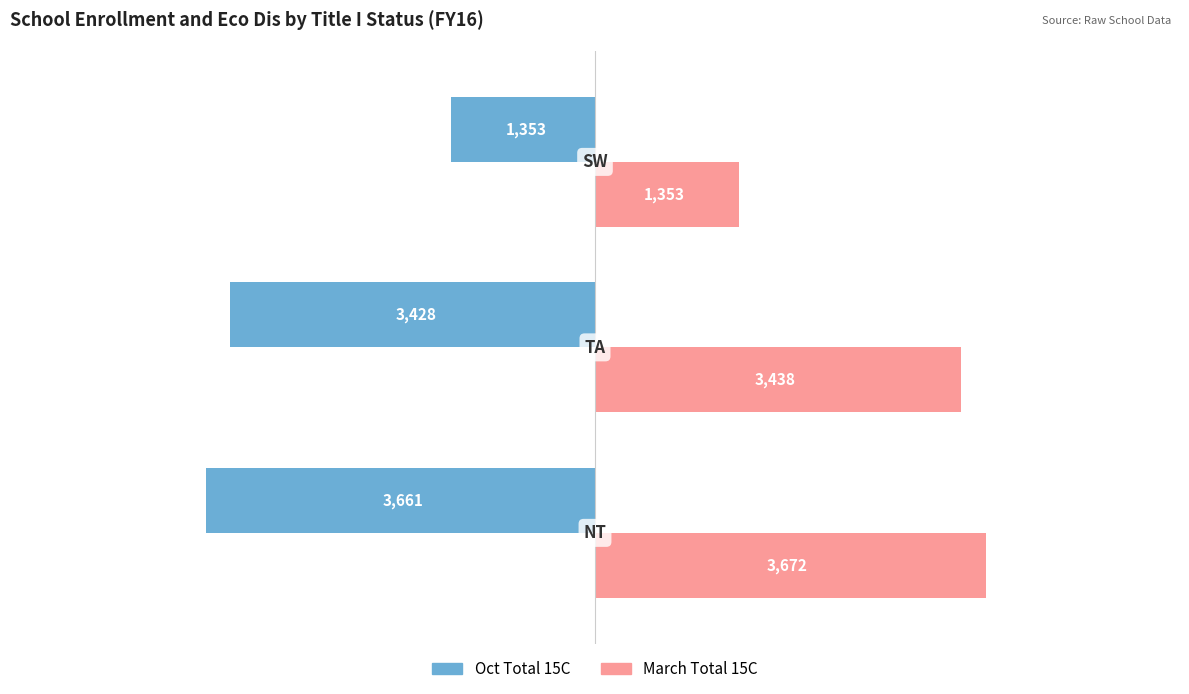

What is the greatest value displayed?

3672